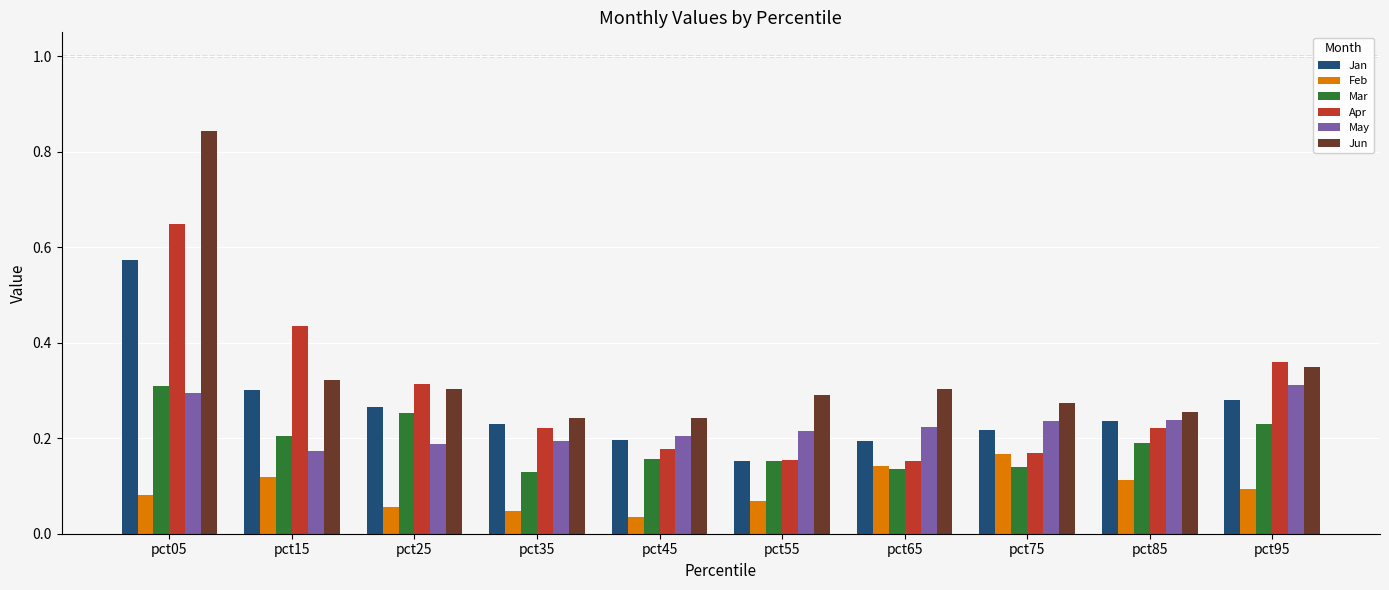

Which label corresponds to the largest value in the chart?

pct05